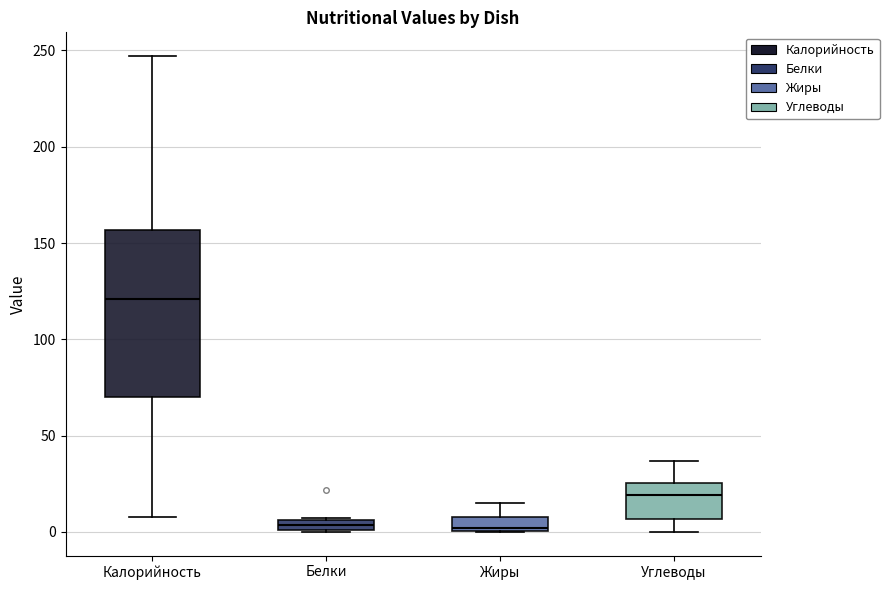

Where does the lower whisker of the box for Калорийность end on the y-axis? The values are not printed on the chart, so give them approximately, as read against the axis.

10